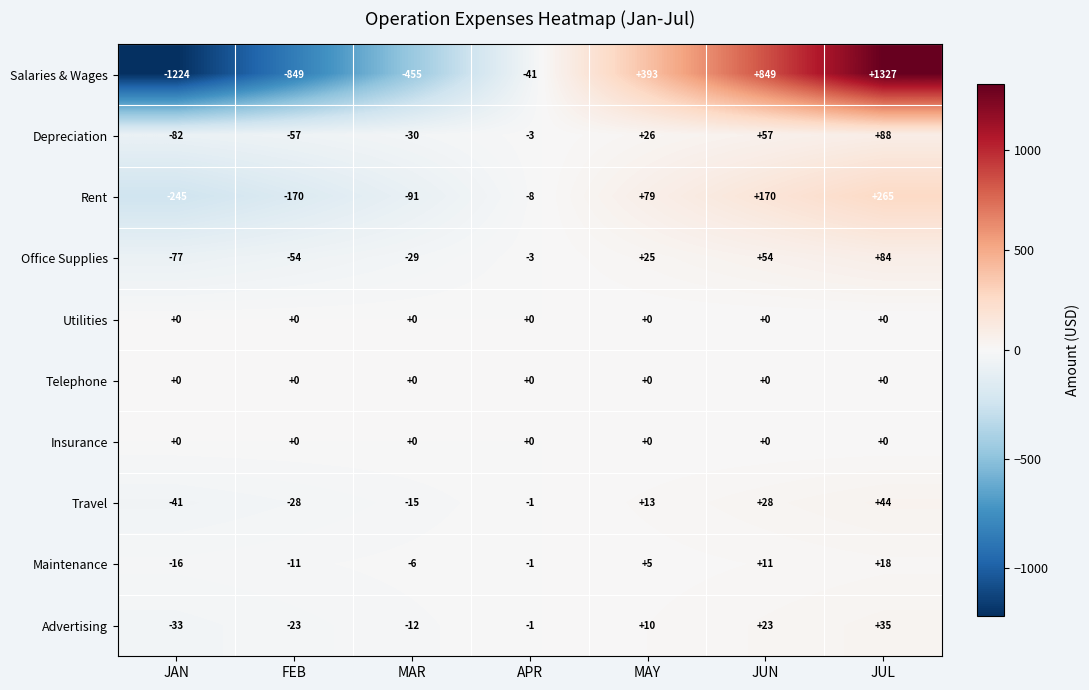

What is the smallest value displayed?

-1224